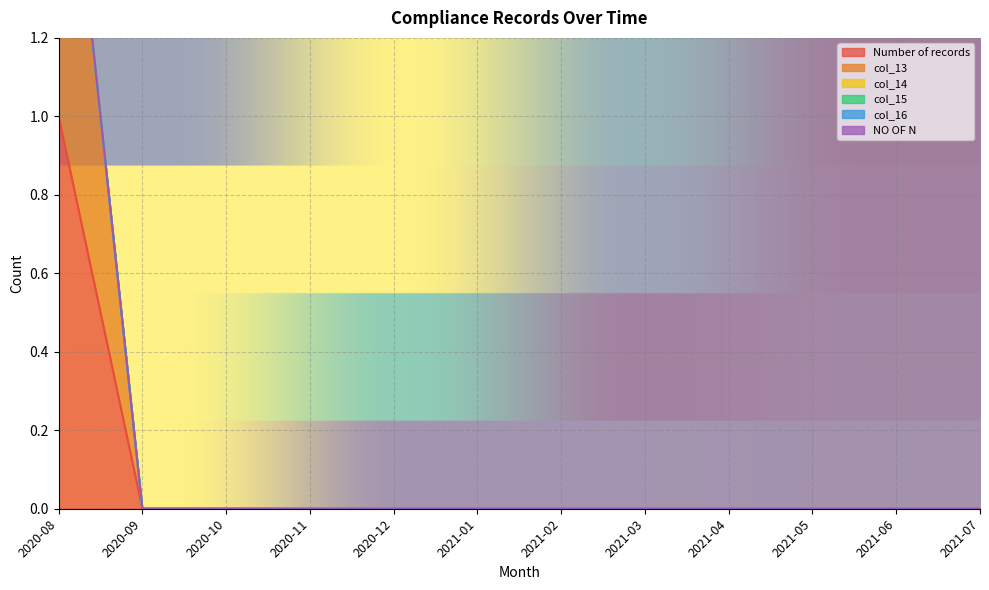

What is the label of the 11th point from the right?

2020-09